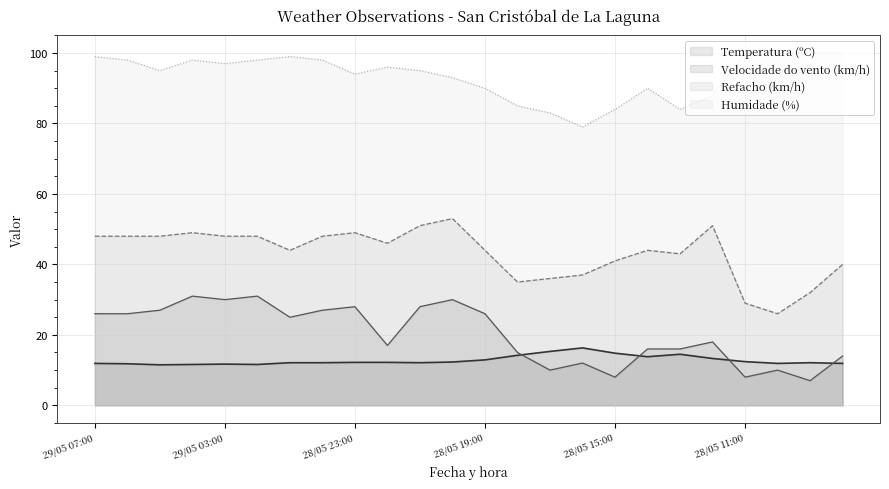

What is the value of the Refacho (km/h) point at the 13th from the left?

44.0